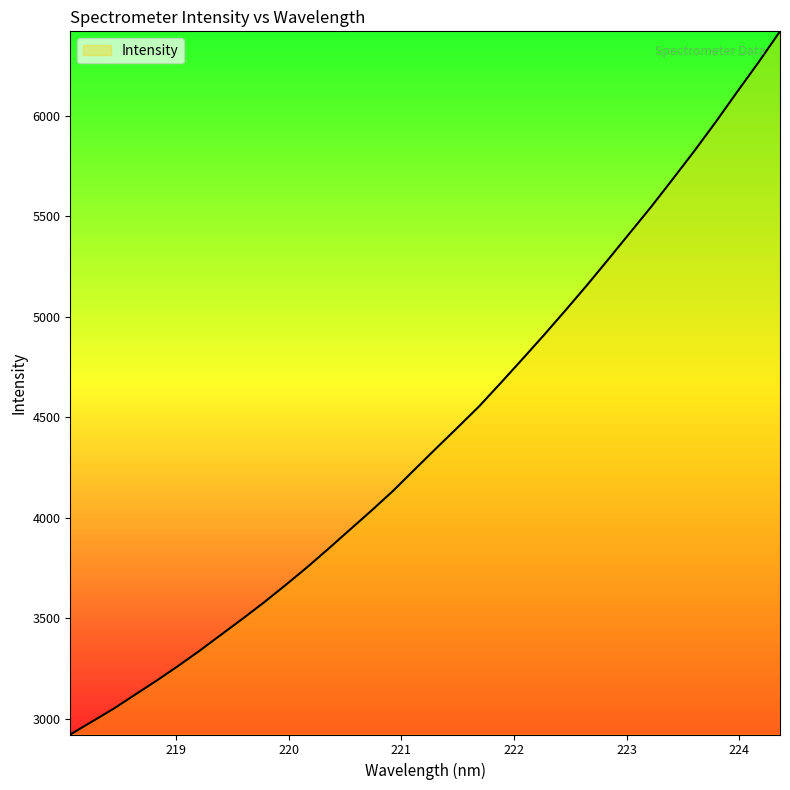

What is the minimum value shown in the chart?

2922.6